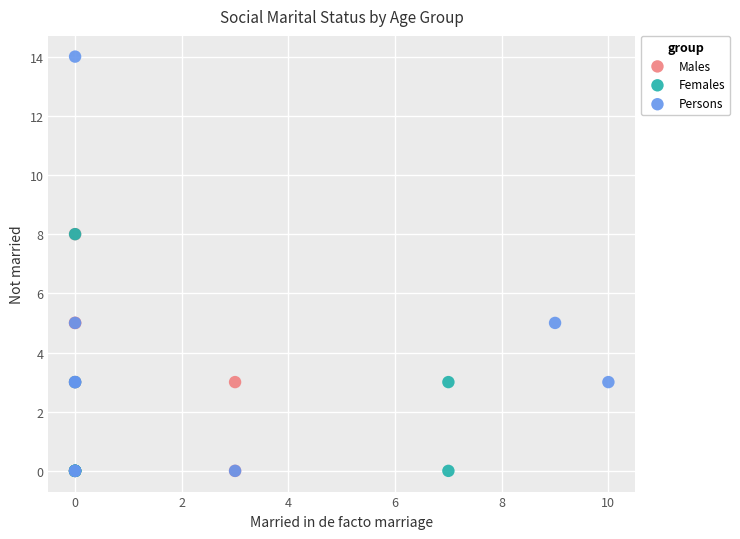

Which series has the widest spread of Y values?

Persons